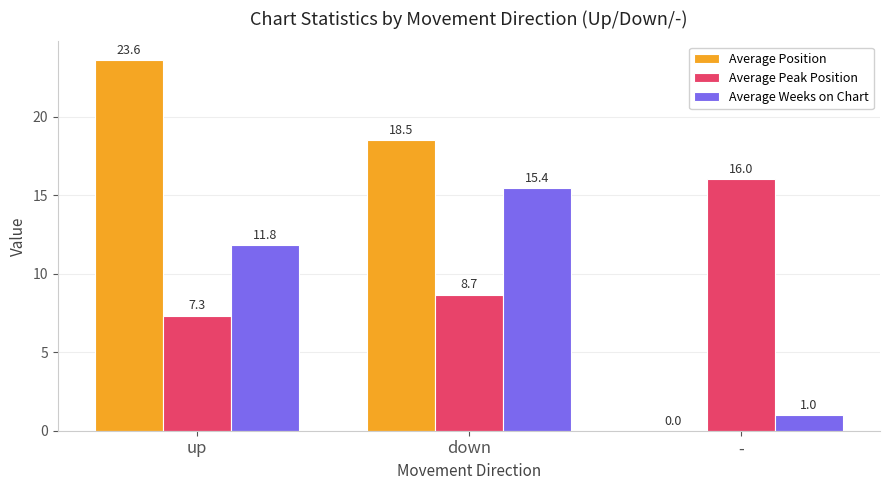

Which series has the largest range (max minus min)?

Average Position